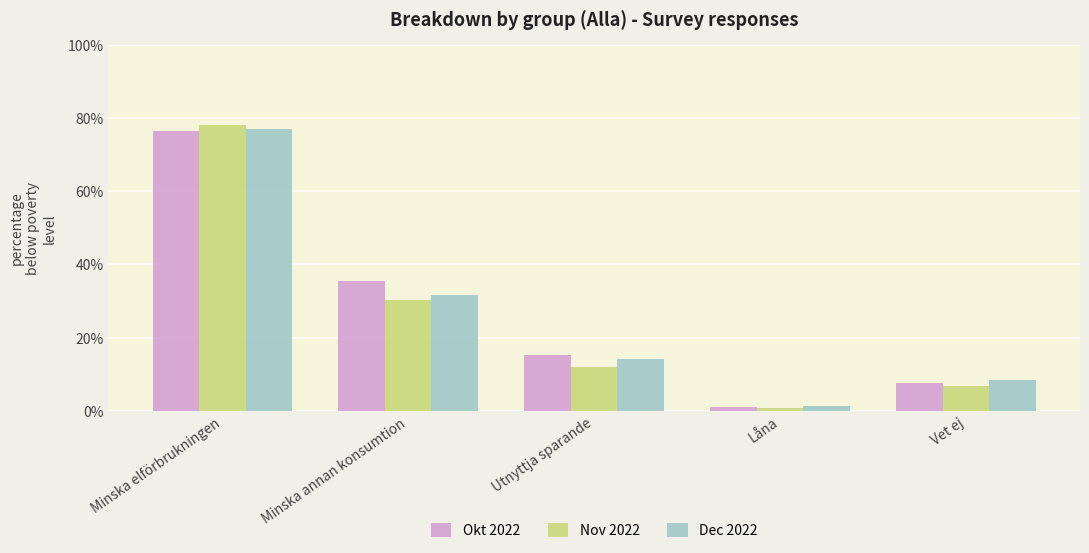

What value does the Nov 2022 series have at Minska annan konsumtion?

30.4